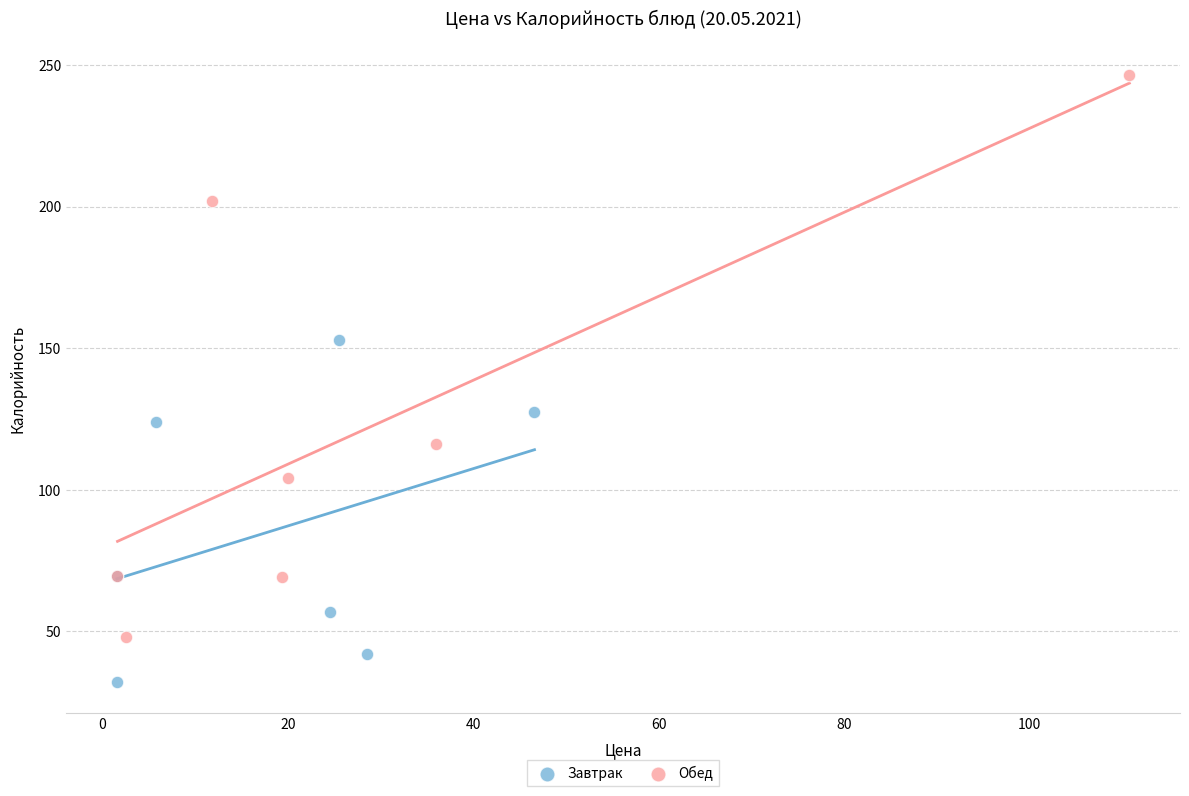

Which series reaches the minimum Y coordinate?

Завтрак